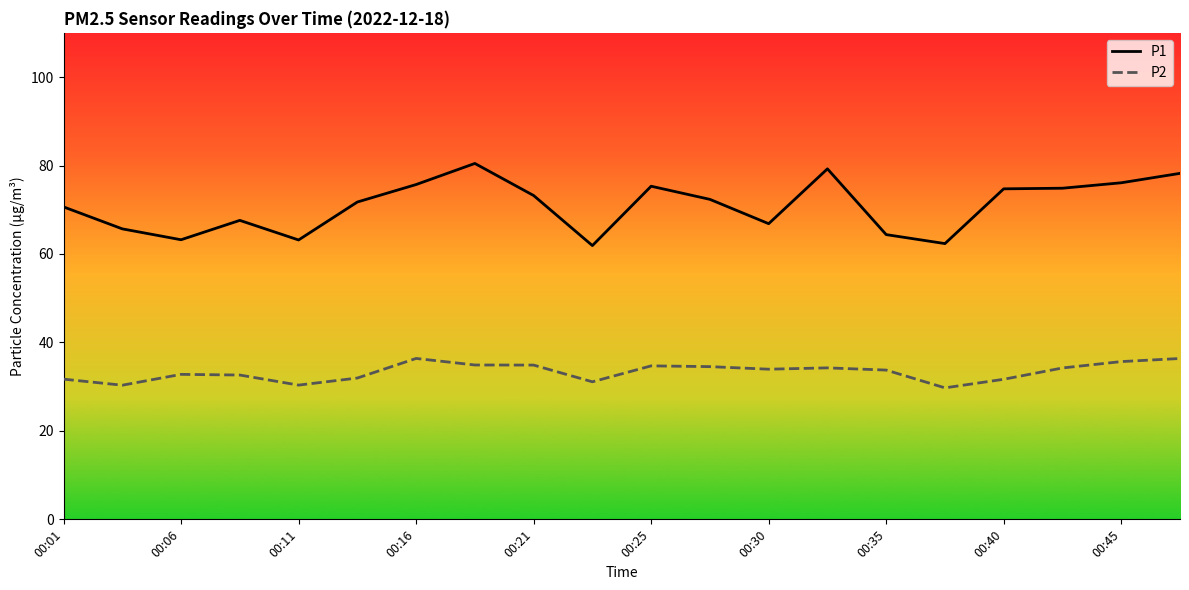

Which series has the largest range (max minus min)?

P1